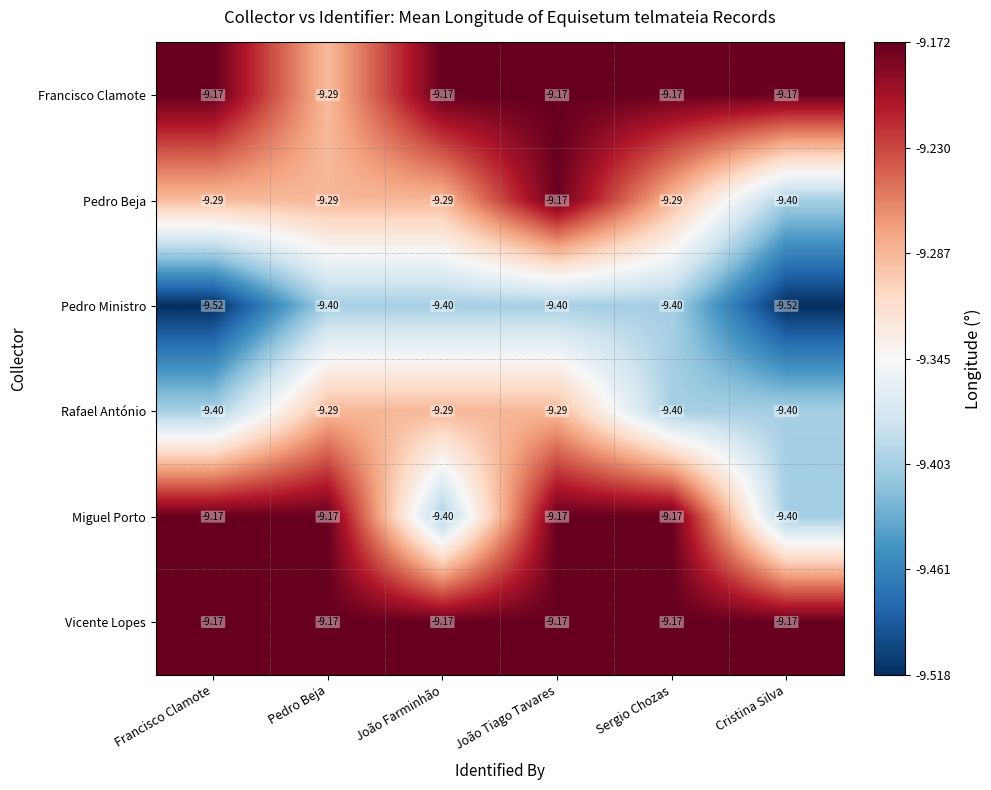

Which series has the largest total across all categories?

Vicente Lopes